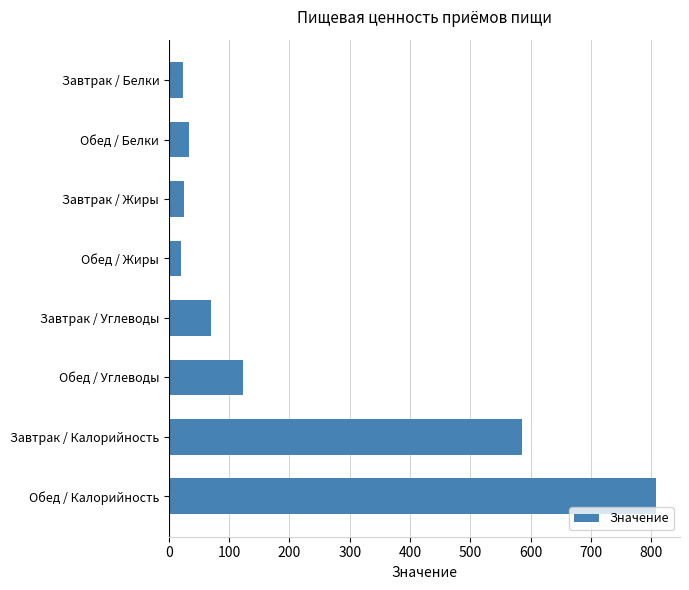

What is the label of the 4th bar from the bottom?

Завтрак / Углеводы